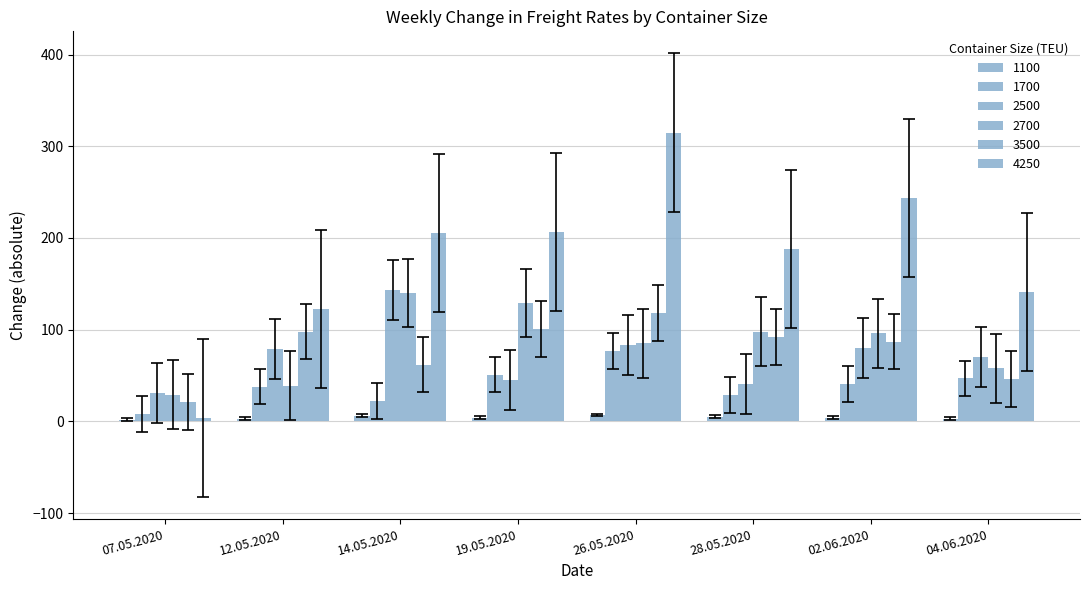

Between 28.05.2020 and 04.06.2020, which series saw the biggest shift?

4250